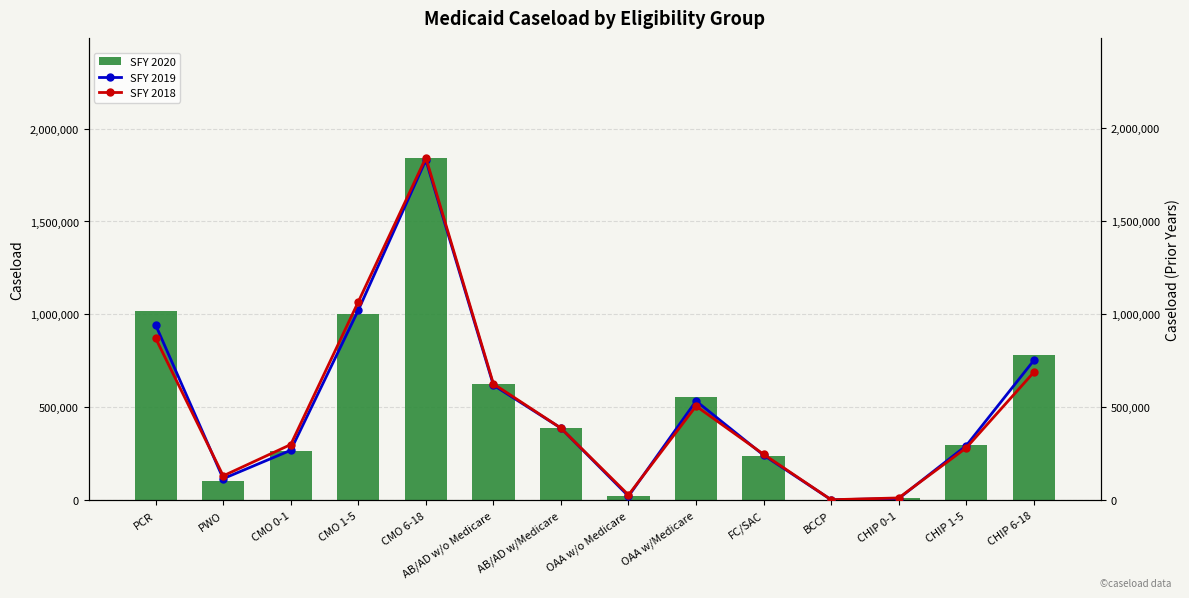

Reading left to right, list all the values displayed in this chart.

SFY 2020: 1020799	105479	262593	1003396	1843203	623928	387569	20234	552685	238633	2354	10140	298819	779924
SFY 2019: 941899	115525	268402	1021673	1829187	618548	387431	21457	533333	242049	2210	8683	293104	751195
SFY 2018: 870550	130733	299132	1066586	1841500	625551	387438	27970	506040	246601	2256	12037	281151	687658